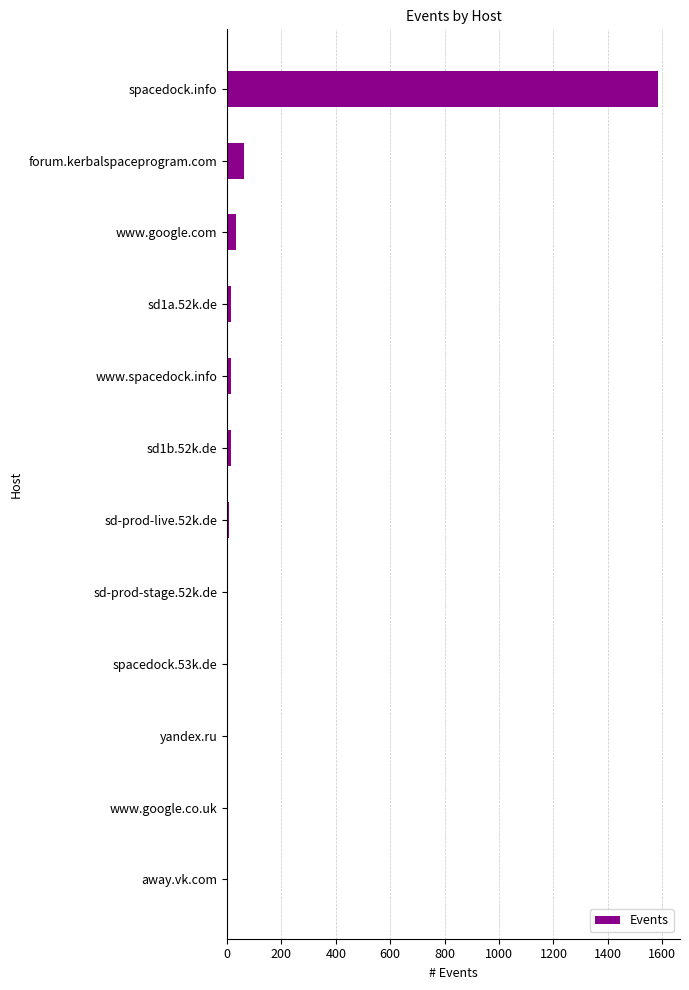

What is the greatest value displayed?

1586